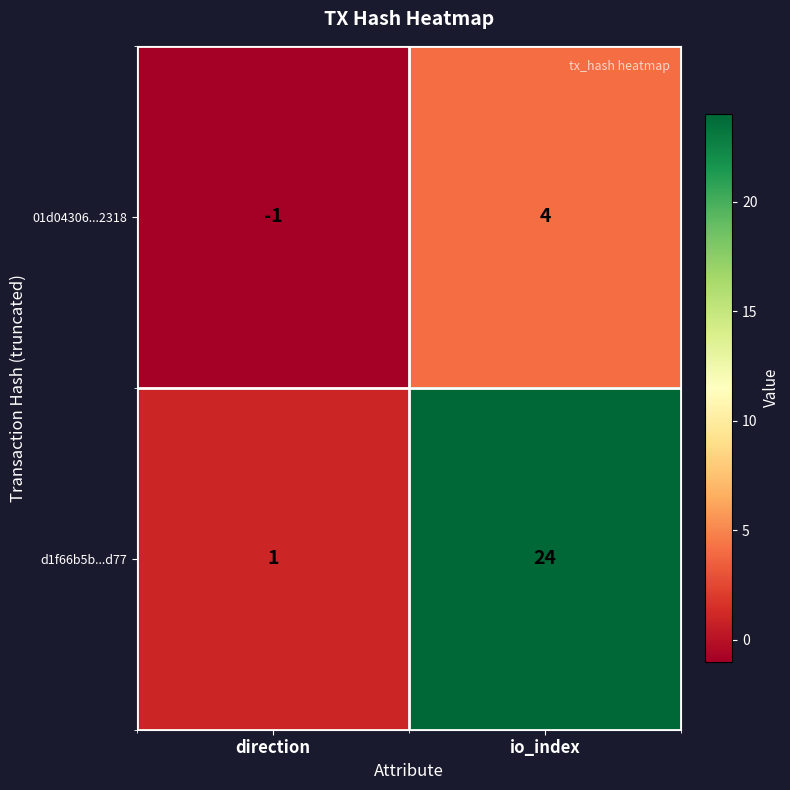

What is the sum of the d1f66b5b...d77 values at io_index and direction?

25